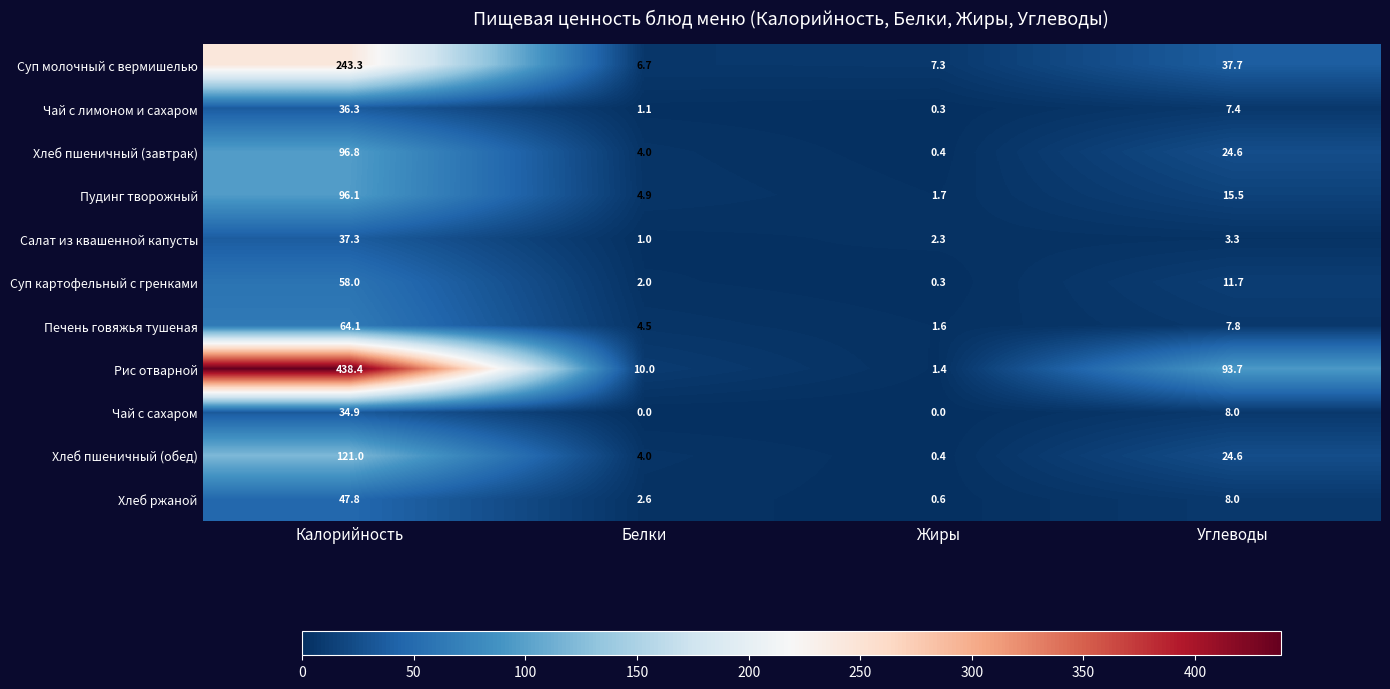

Is it true that Рис отварной equals 128.2 at Углеводы?

False